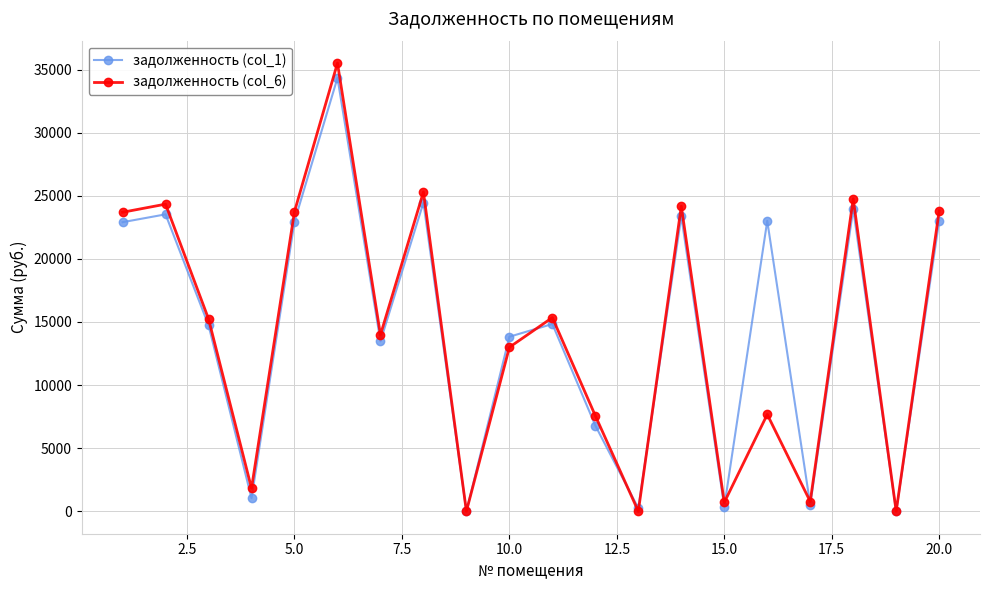

What is the value of the задолженность (col_1) point at the 14th from the left?

23372.1